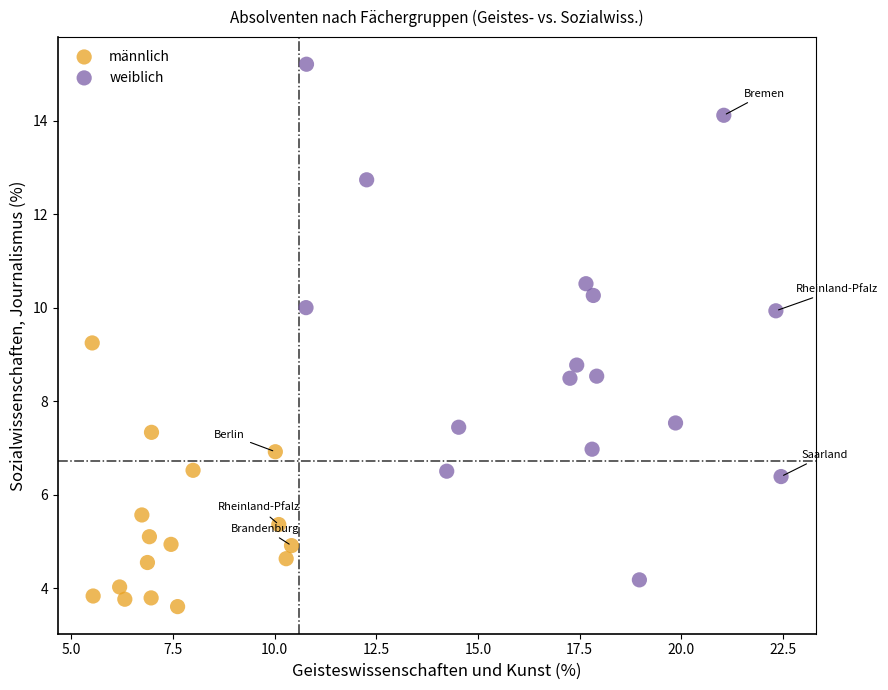

Which series contains the highest Y value?

weiblich